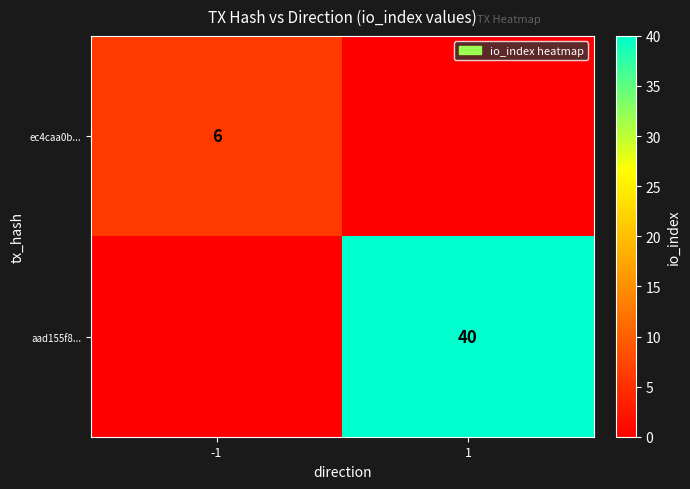

At which category does the chart reach its peak across all series?

1